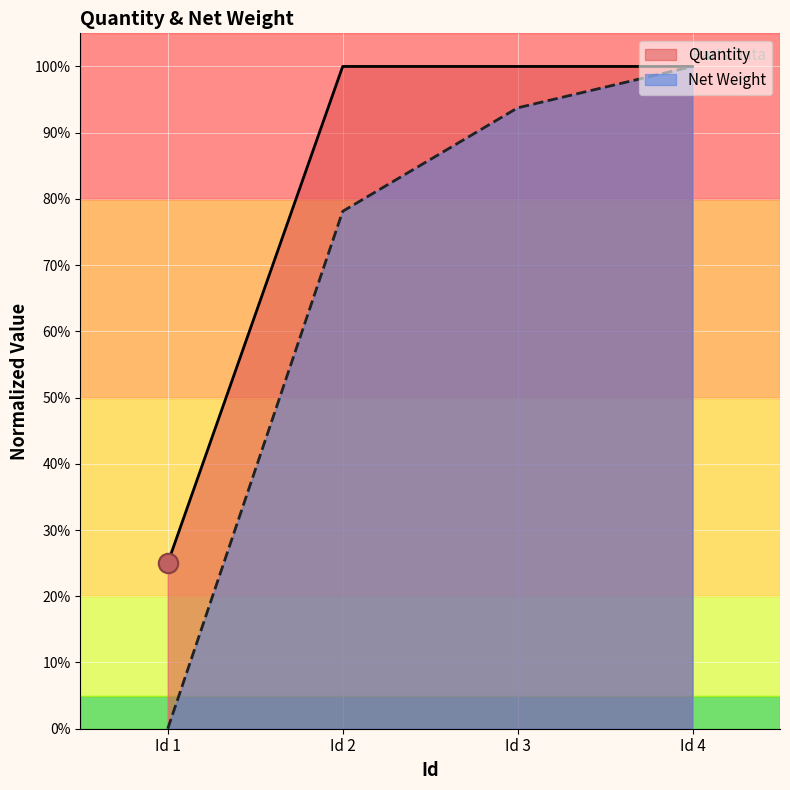

Between 3 and 4, which series saw the biggest shift?

Net Weight